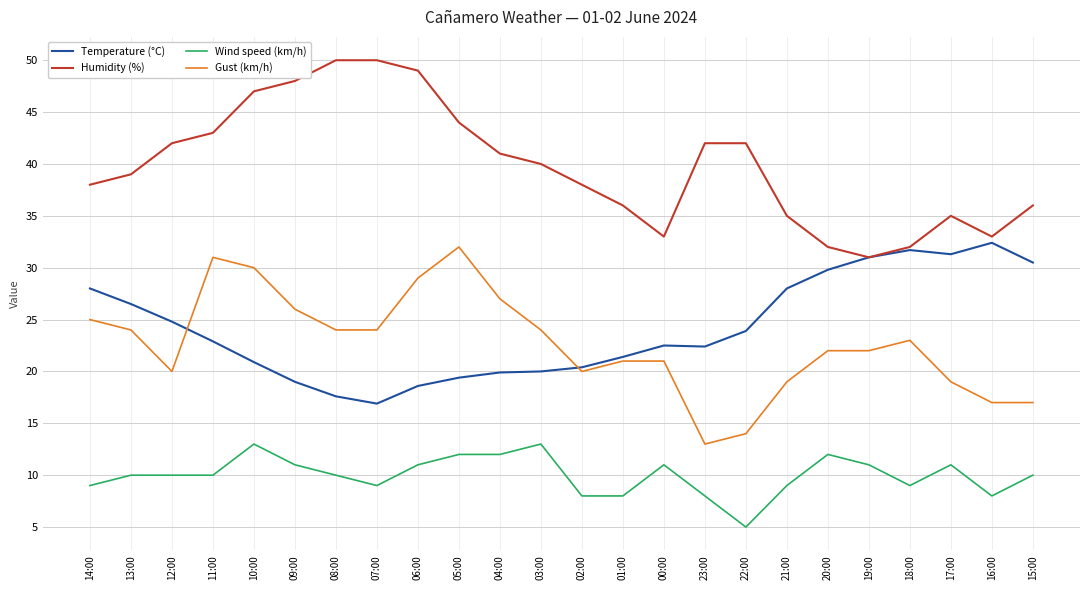

Rank the series at 20:00 from highest to lowest value.

Humidity (%), Temperature (°C), Gust (km/h), Wind speed (km/h)